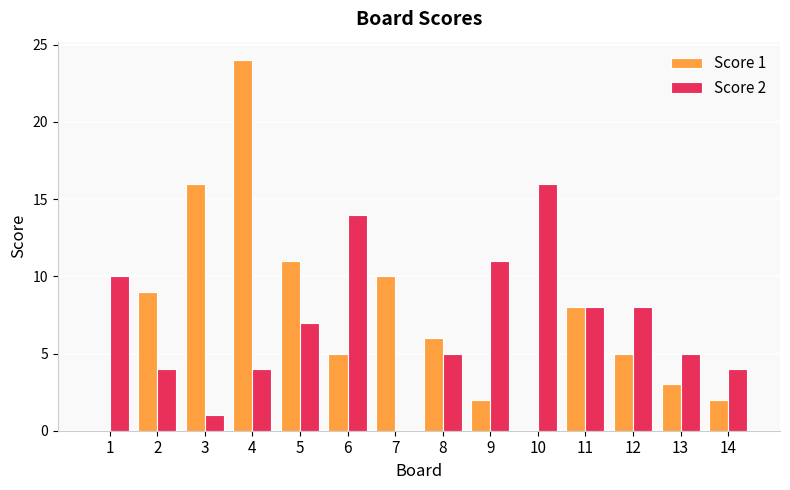

At which label is Score 1 closest to 12?

5